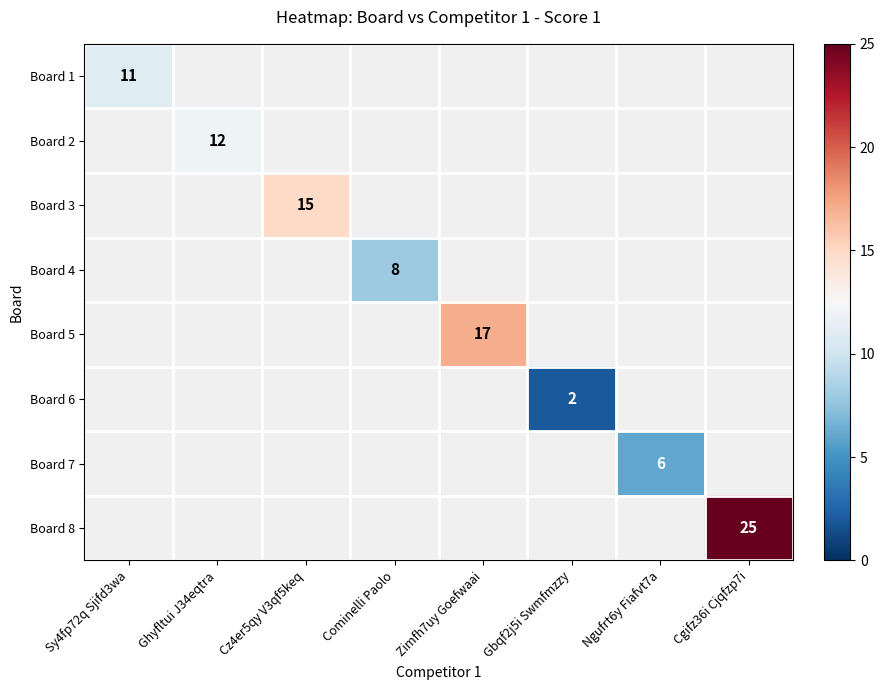

True or false: Board 4 has a value of 11 at Cominelli Paolo.

False